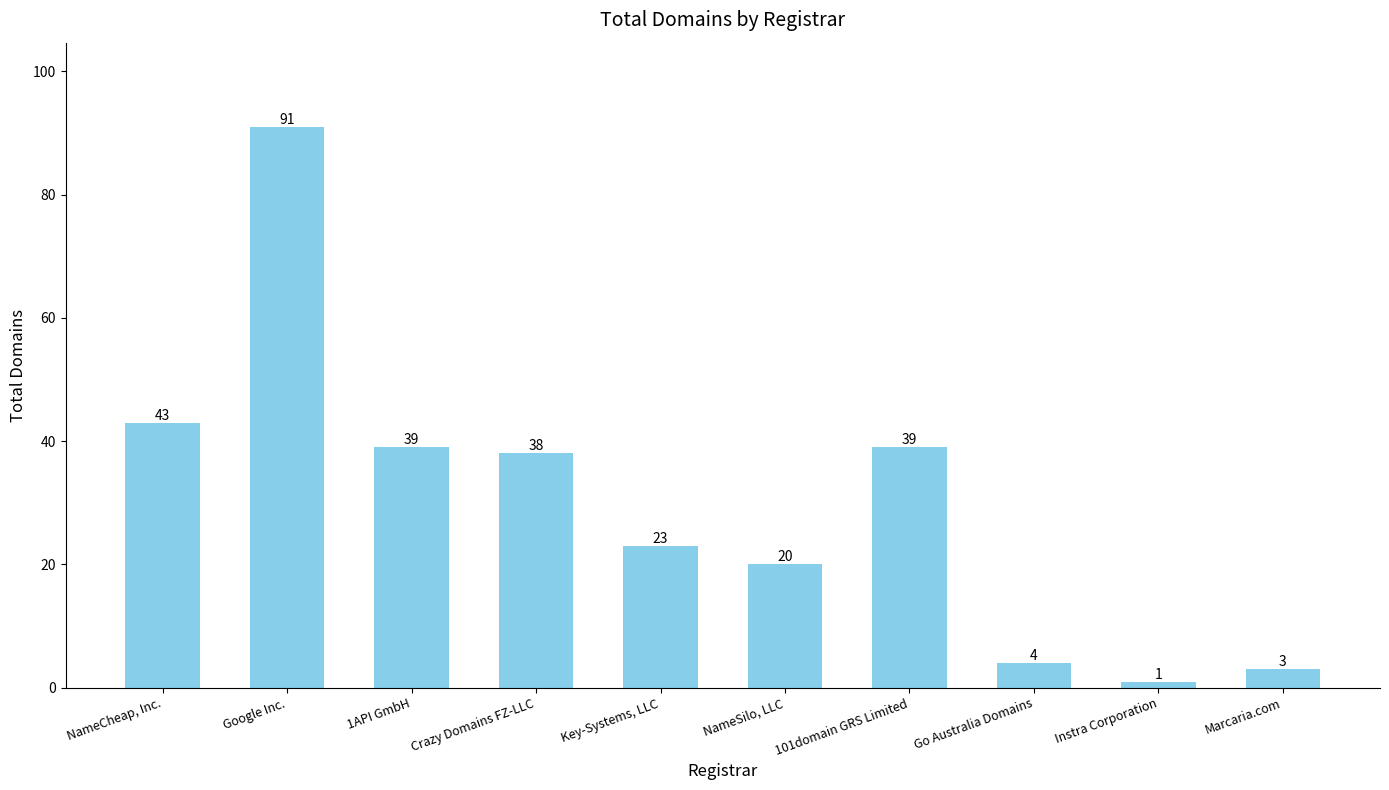

How many values are below 38?

5